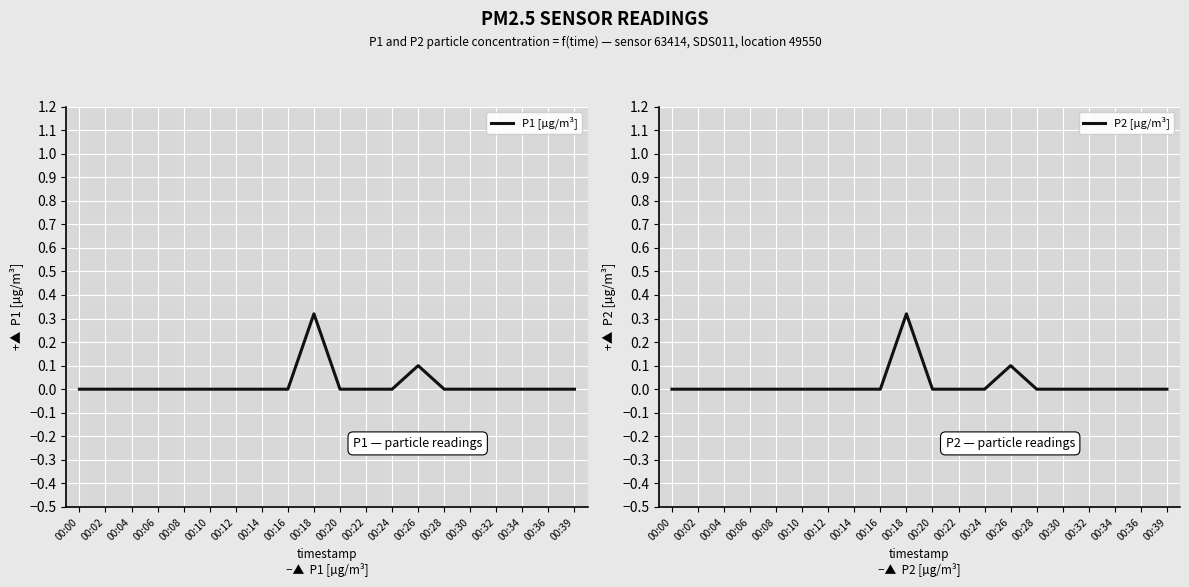

Which series has the largest total across all categories?

P1 [µg/m³]